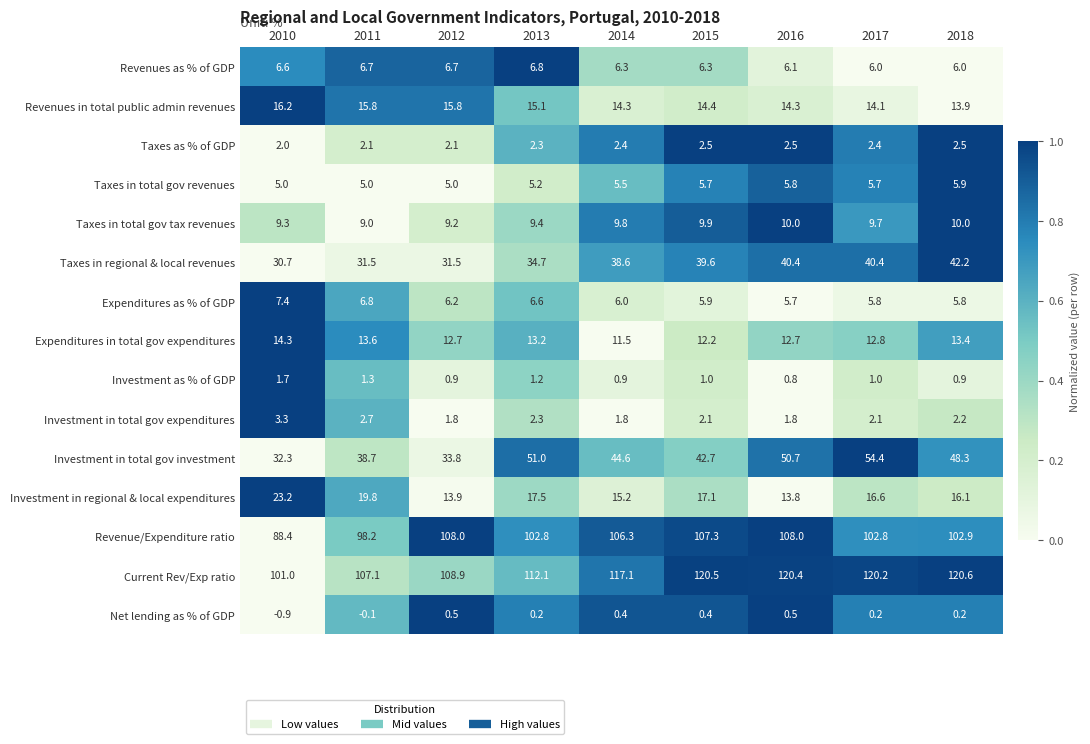

The Current Rev/Exp ratio series shows 50.1 at 2010. True or false?

False